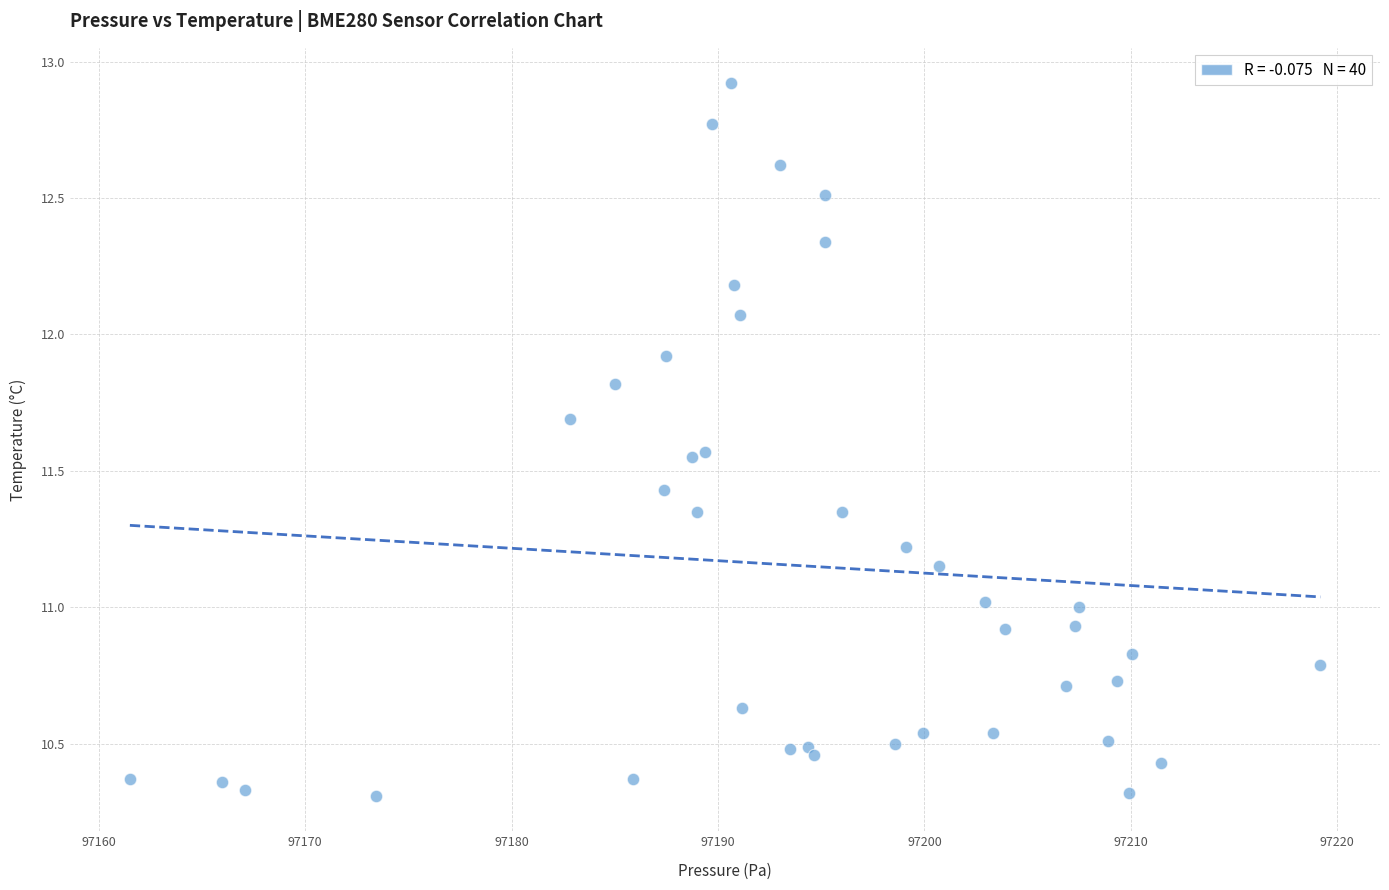

What is the range of X values (max minus min)?

57.7